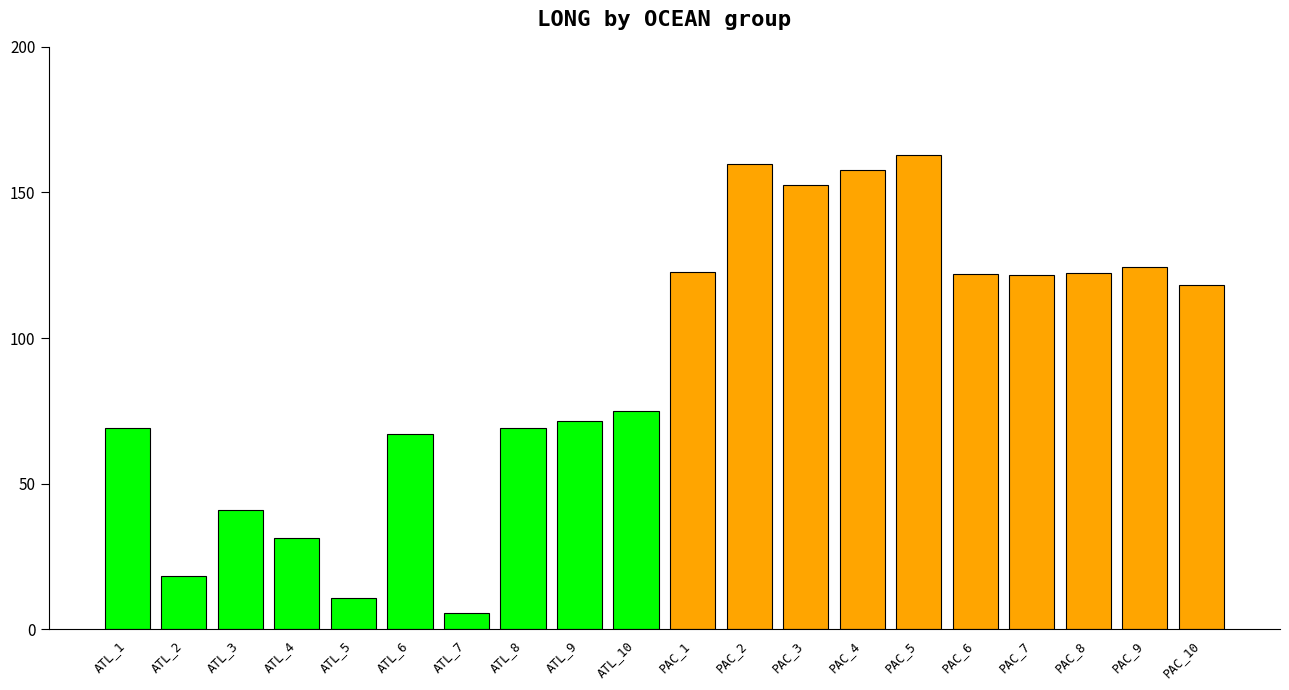

What is the minimum value shown in the chart?

5.7